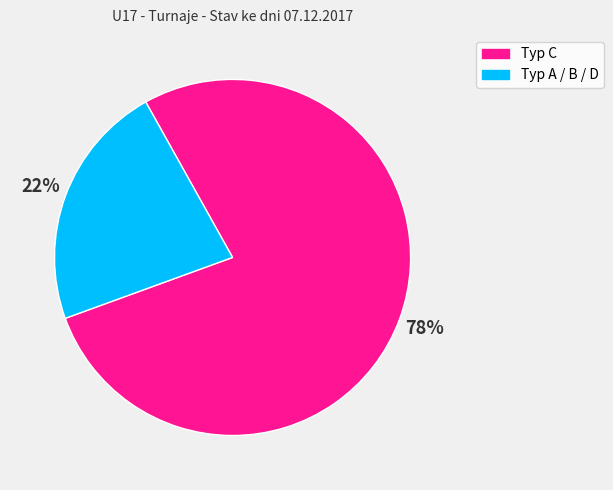

To the nearest percent, what is the combined percentage of Typ A / B / D and Typ C?

100%